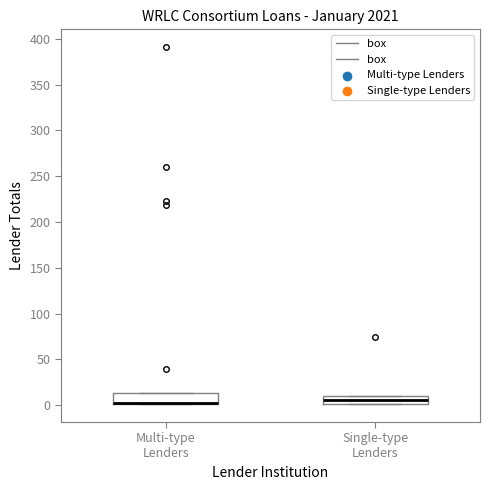

Where is the upper edge of the box for Single-type Lenders on the y-axis? The values are not printed on the chart, so give them approximately, as read against the axis.

10